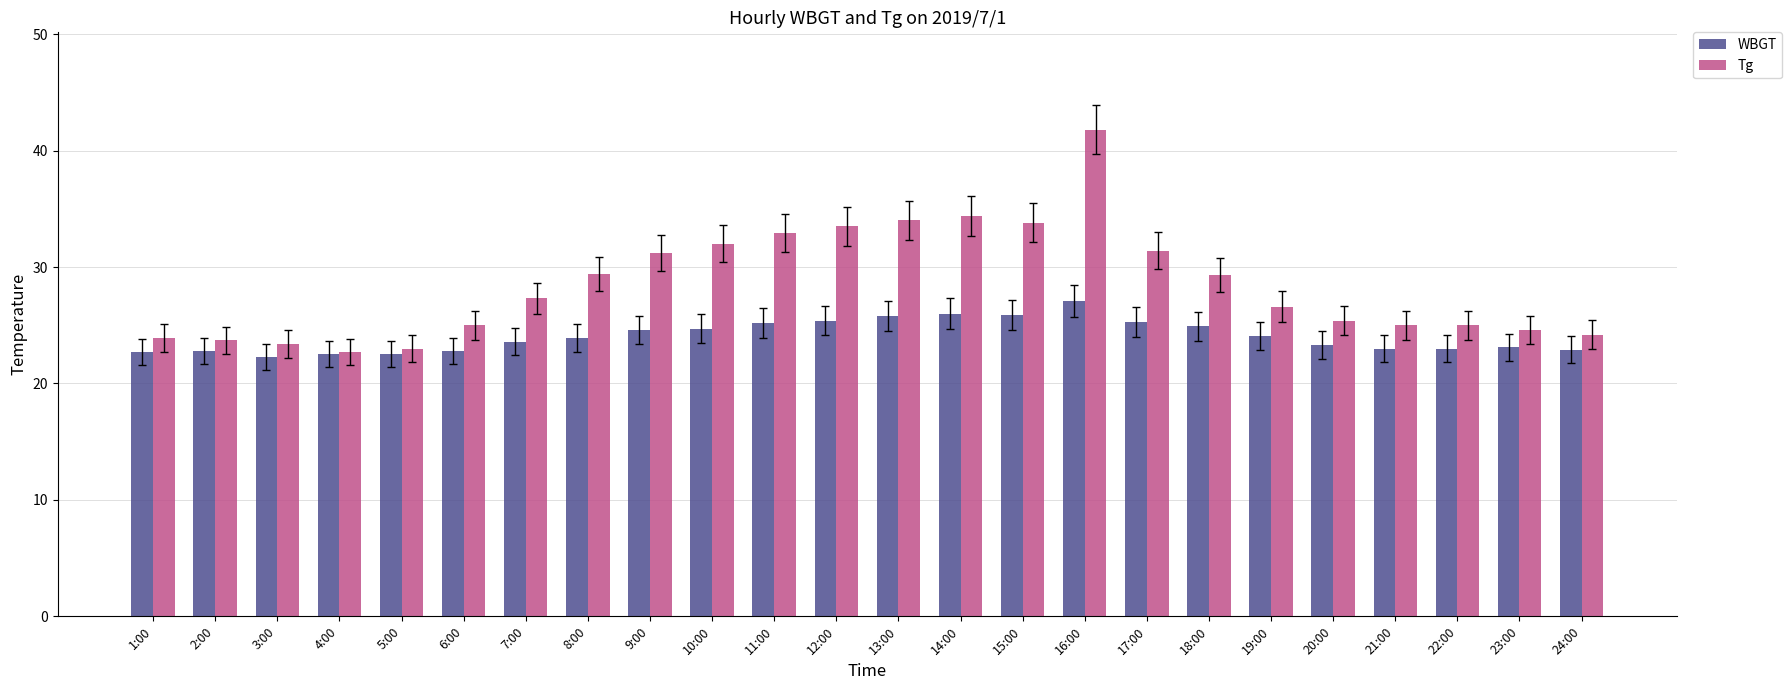

Rank the series at 21:00 from lowest to highest value.

WBGT, Tg